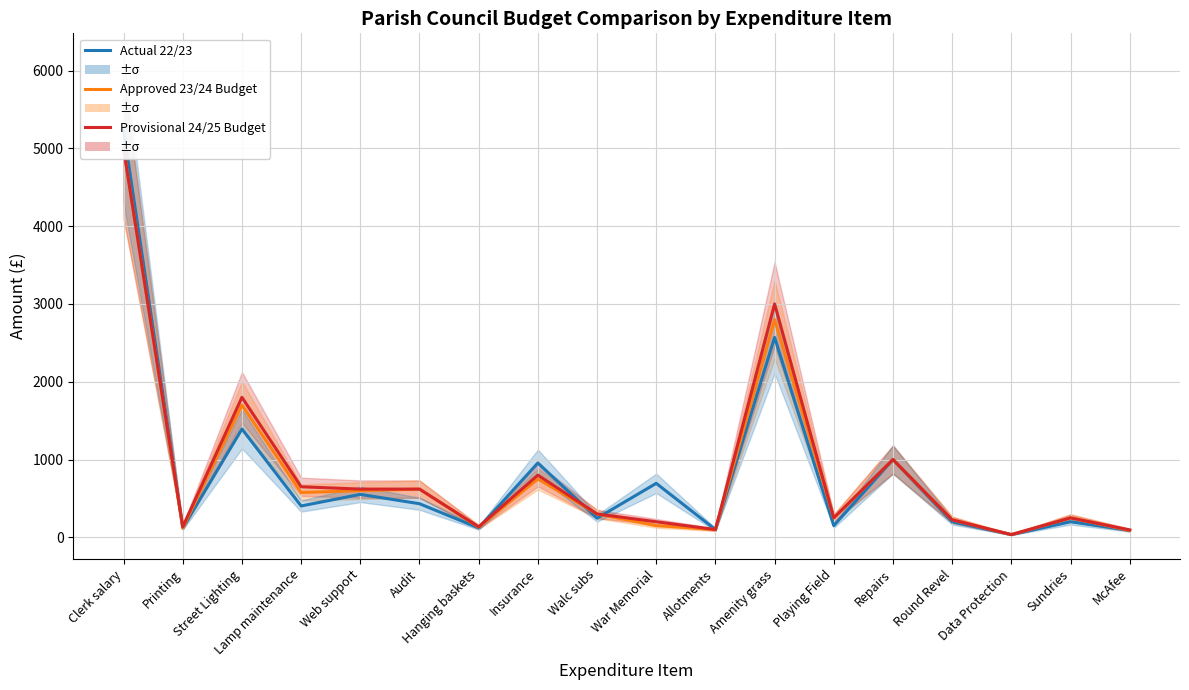

True or false: Actual 22/23 has a value of 60 at Hanging baskets.

False